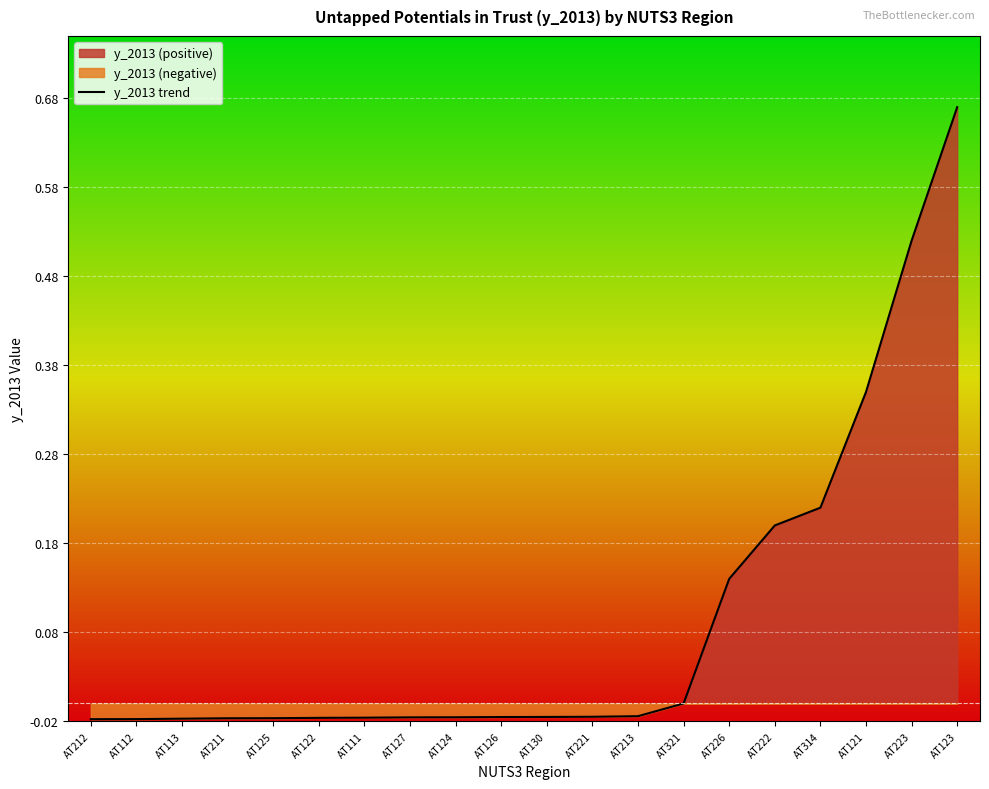

Reading right to left, what are all the values shown in this chart?

0.7	0.5	0.3	0.2	0.2	0.1	0.0	-0.0	-0.0	-0.0	-0.0	-0.0	-0.0	-0.0	-0.0	-0.0	-0.0	-0.0	-0.0	-0.0